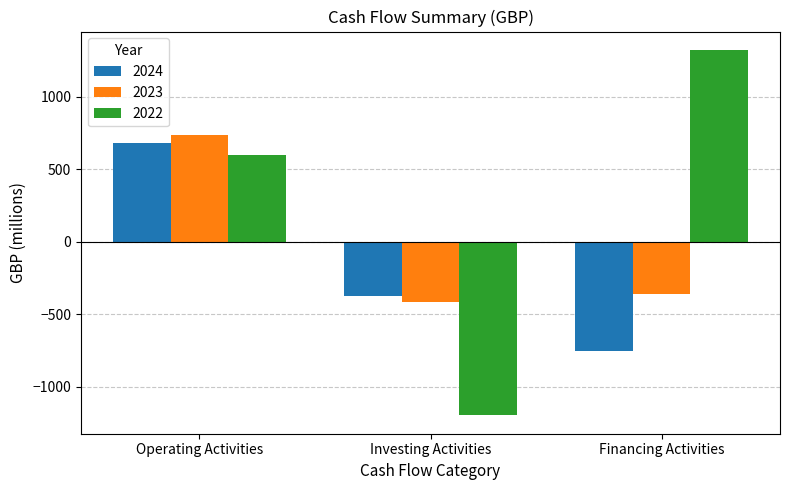

What are all the series names shown in the legend?

2024, 2023, 2022